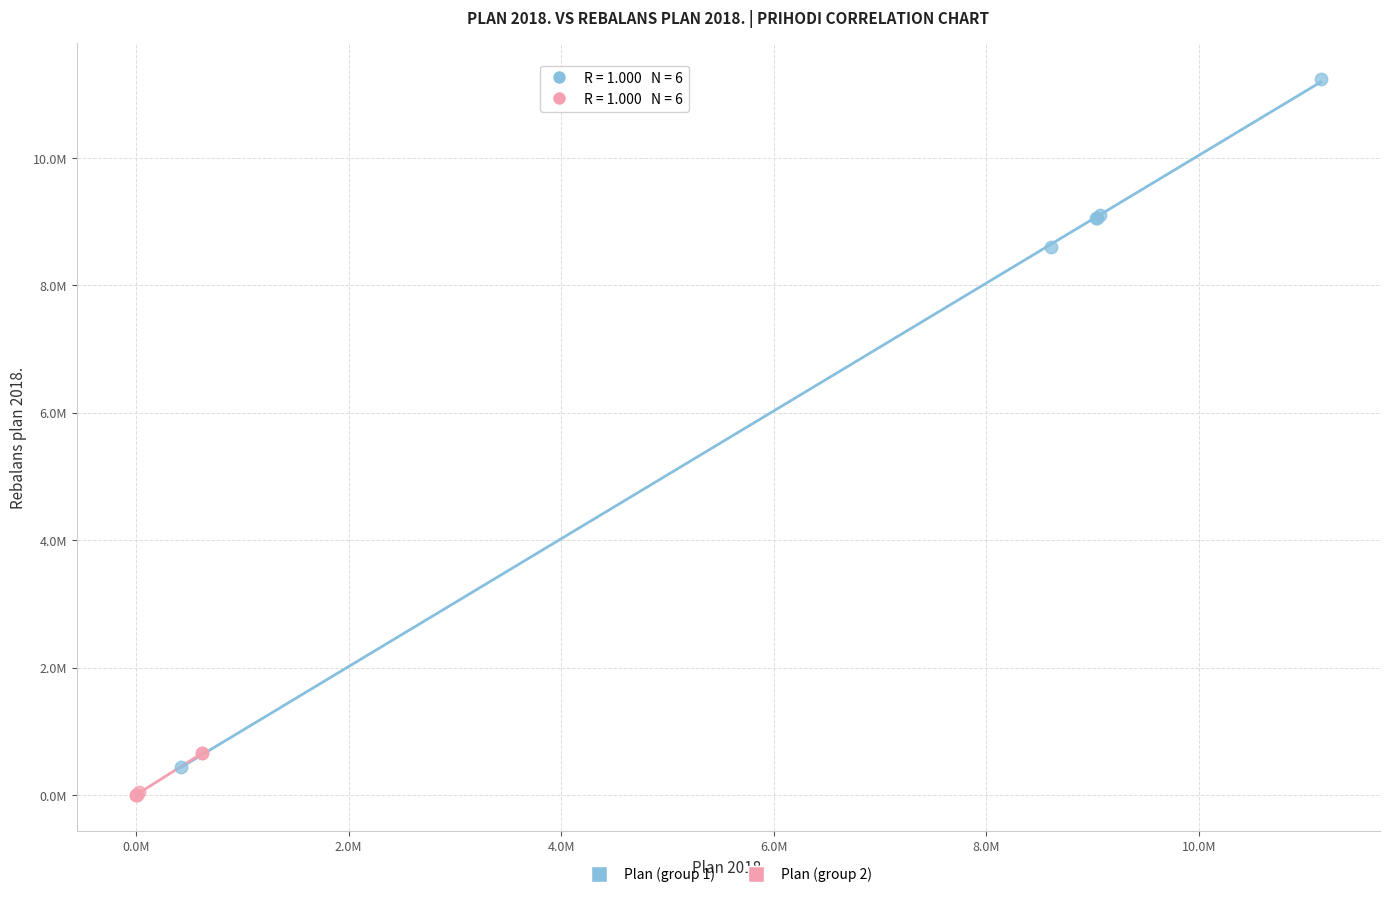

Which series contains the highest Y value?

Plan (group 1)